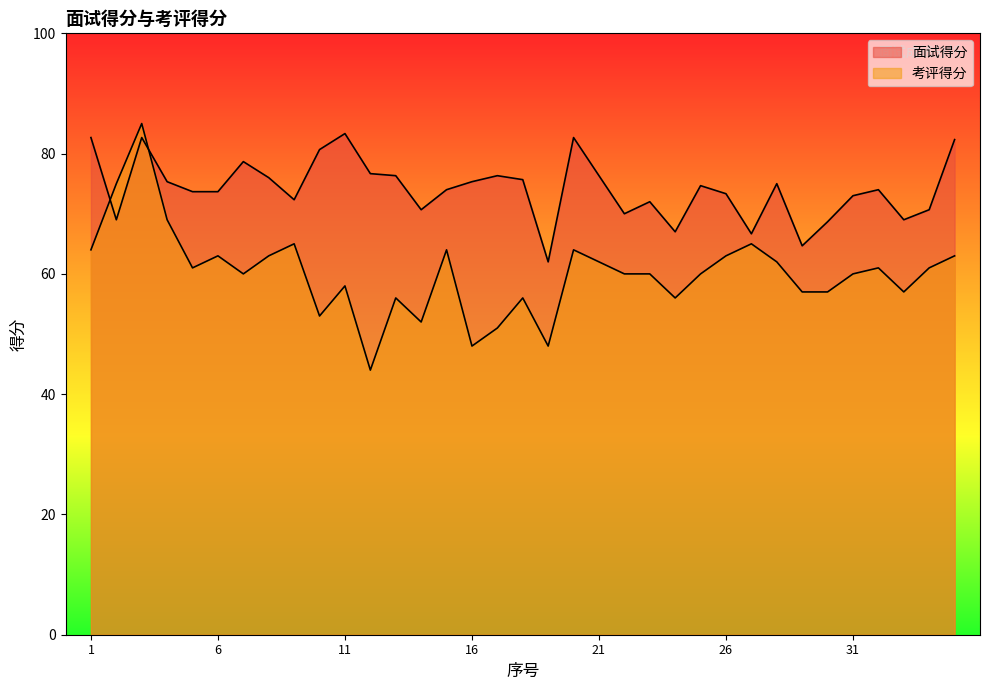

What is the value of the 面试得分 point at the 28th from the left?

75.0